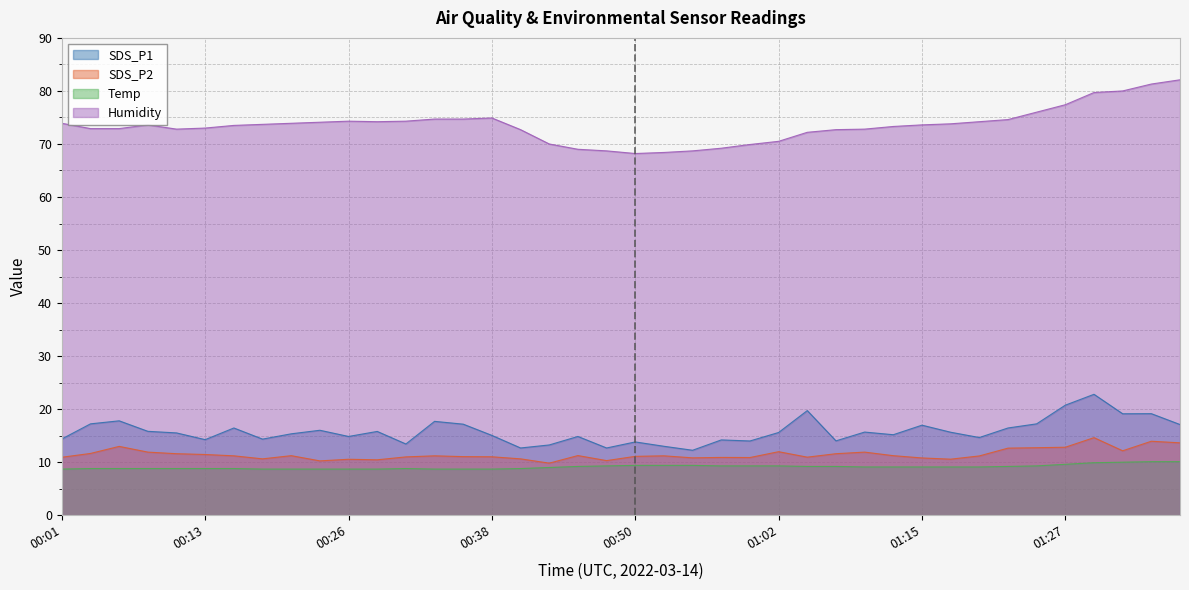

List the labels in order of SDS_P1 value, largest first.

01:29, 01:27, 01:05, 01:34, 01:32, 00:06, 00:33, 00:04, 01:24, 00:36, 01:36, 01:15, 00:16, 01:22, 00:23, 00:08, 00:28, 01:10, 01:17, 01:02, 00:11, 00:21, 01:12, 00:38, 00:26, 00:45, 01:19, 00:01, 00:18, 00:13, 00:57, 01:07, 01:00, 00:50, 00:31, 00:43, 00:53, 00:40, 00:48, 00:55